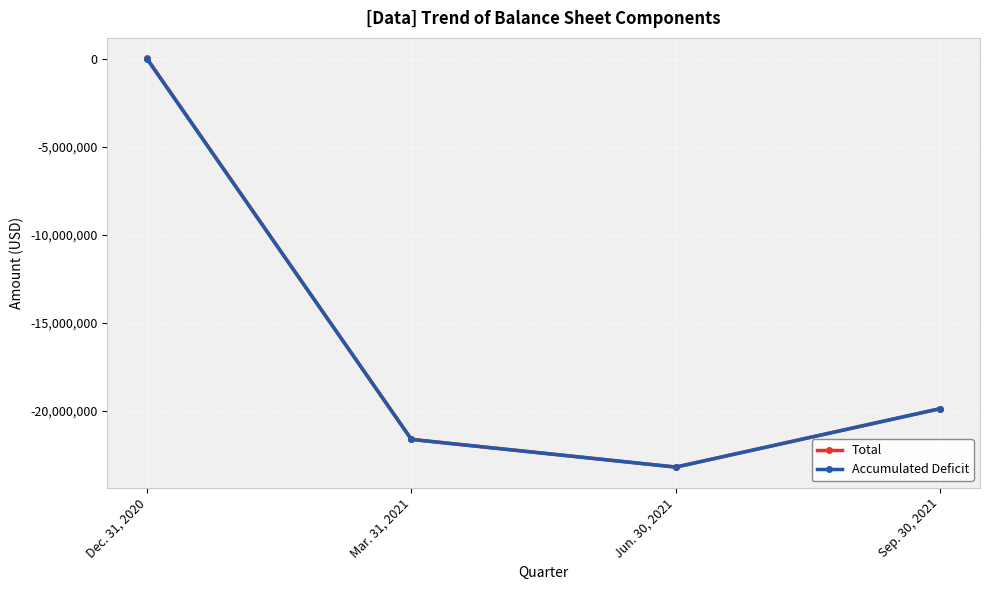

At which label does Accumulated Deficit reach its minimum?

Jun. 30, 2021